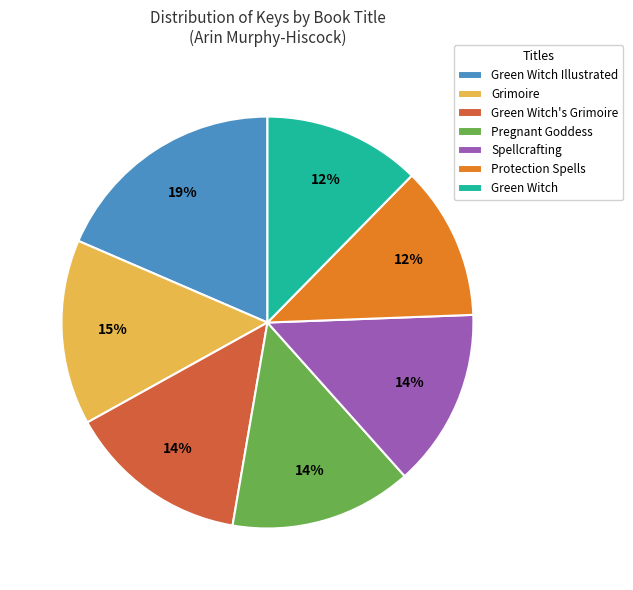

To the nearest percent, what is the difference between the Grimoire and Spellcrafting slice percentages?

1%